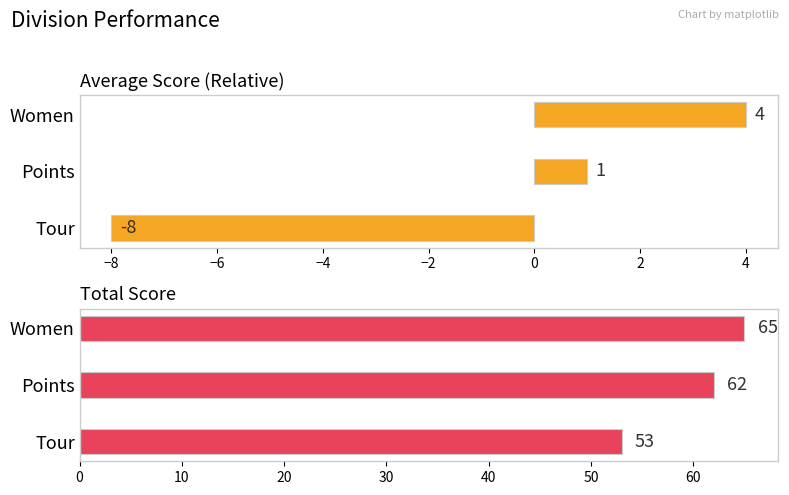

At Tour, list the series in order from smallest to largest.

Average Score (Relative), Total Score